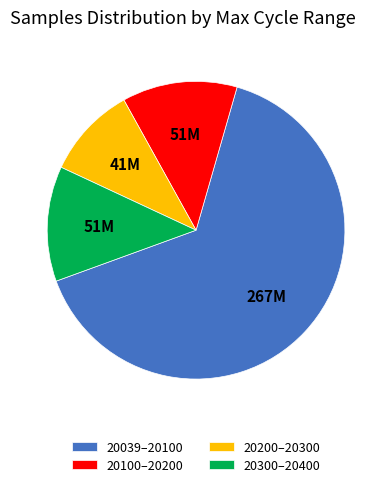

Between 20100–20200 and 20200–20300, which is larger?

20100–20200